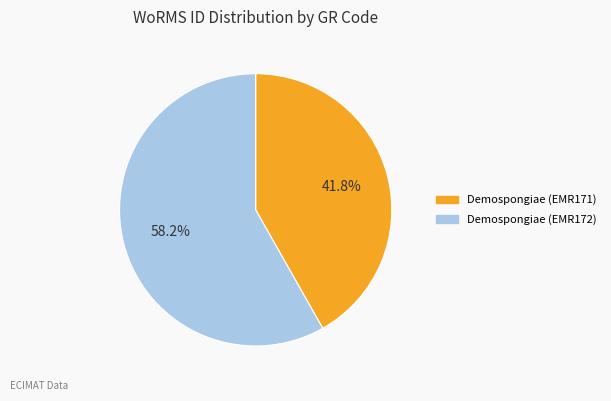

How many segments does this pie chart have?

2